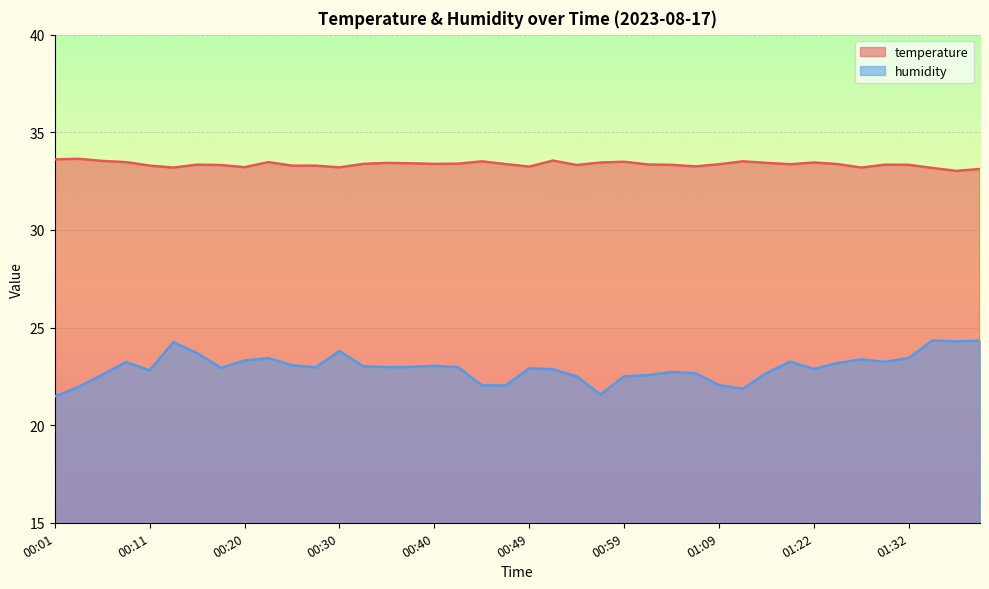

True or false: temperature has a value of 9.9 at 01:29.

False